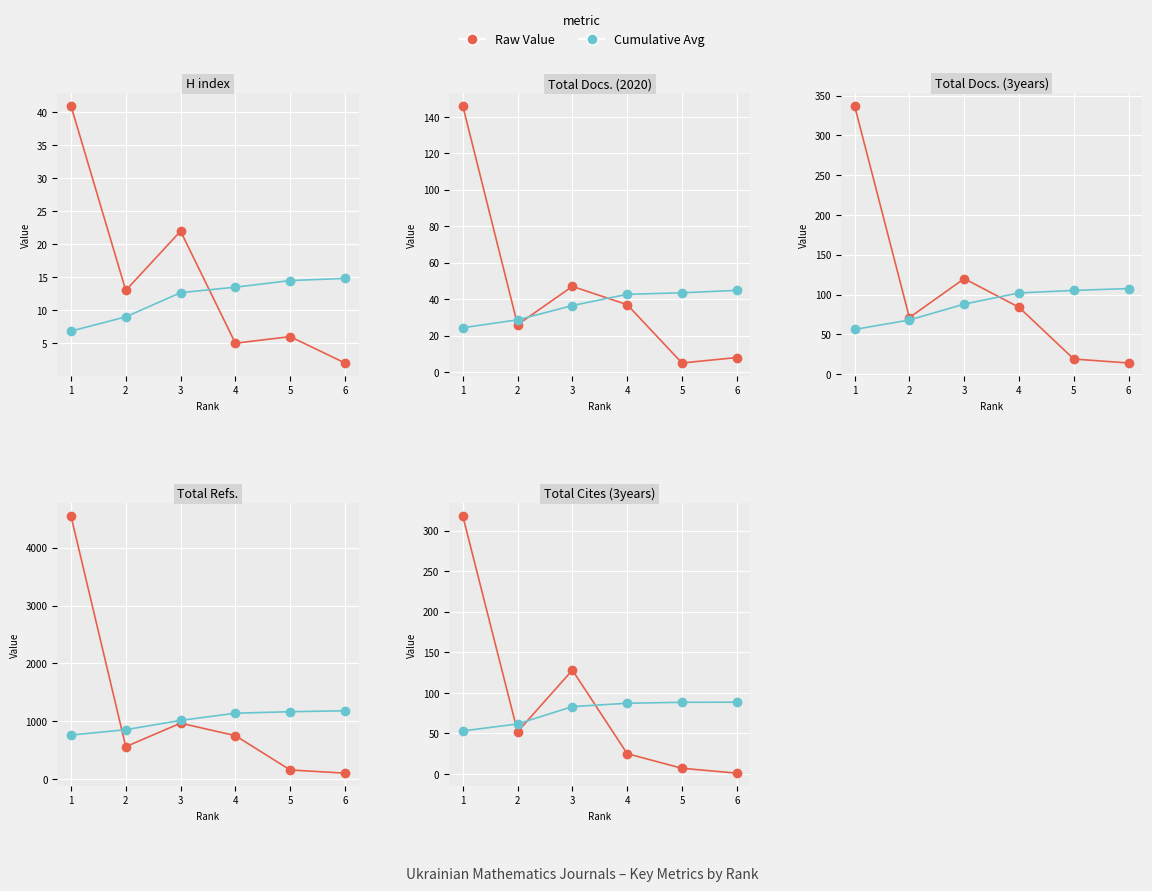

At how many categories does at least one series exceed 196?

1